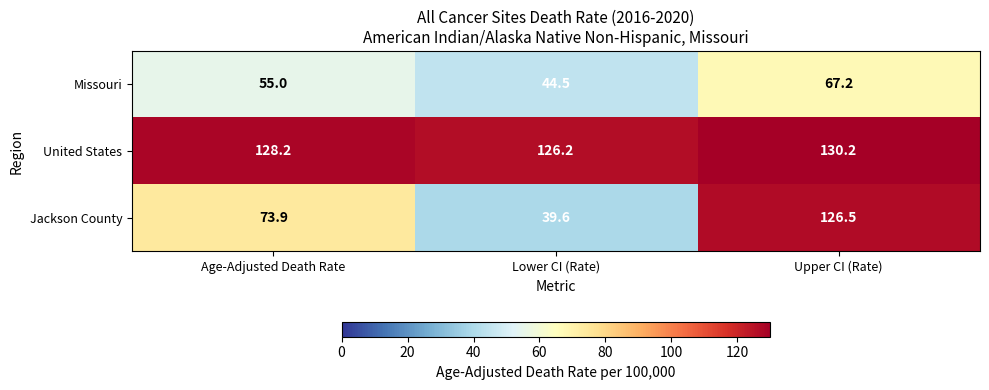

True or false: Missouri has a value of 44.5 at Lower CI (Rate).

True